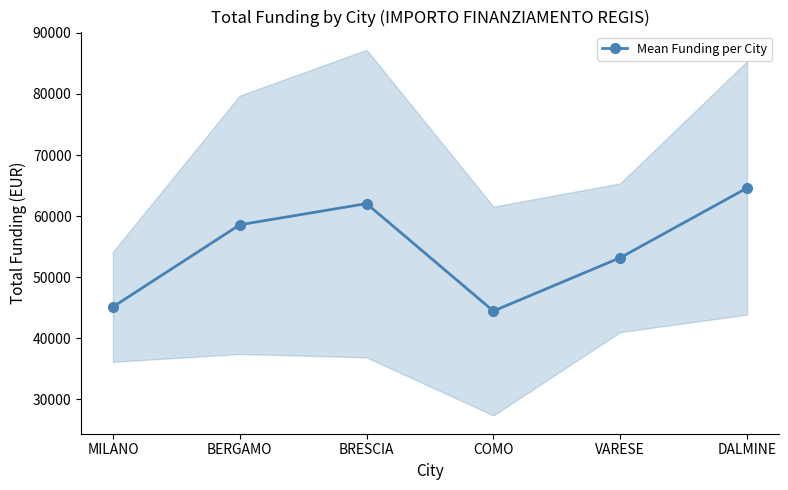

Where does the data first go above 58575?

BERGAMO